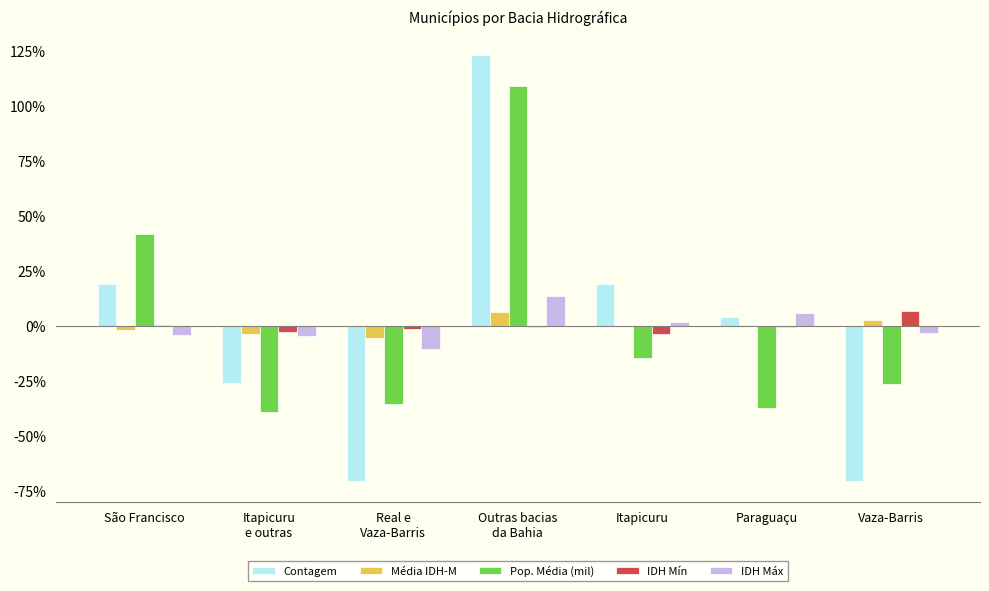

The value of Contagem at Itapicuru is 19.1. True or false?

True